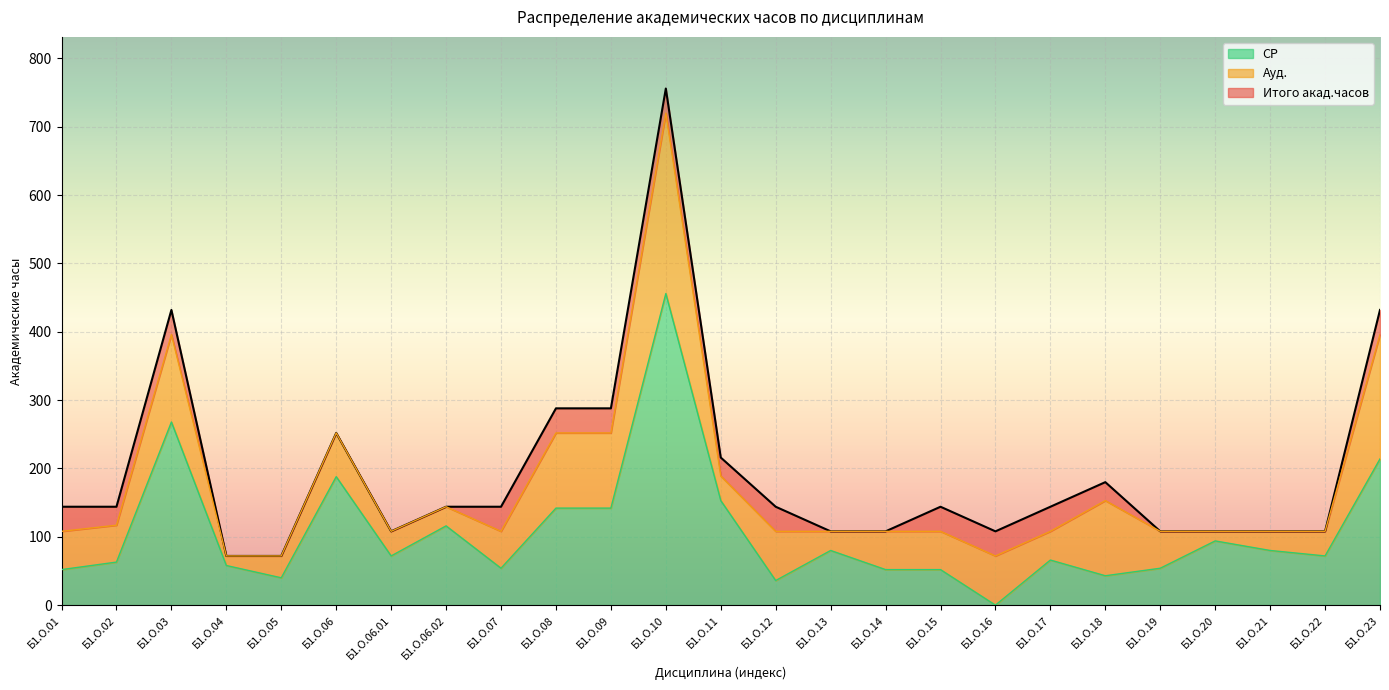

Between Б1.О.12 and Б1.О.15, which series saw the biggest shift?

СР